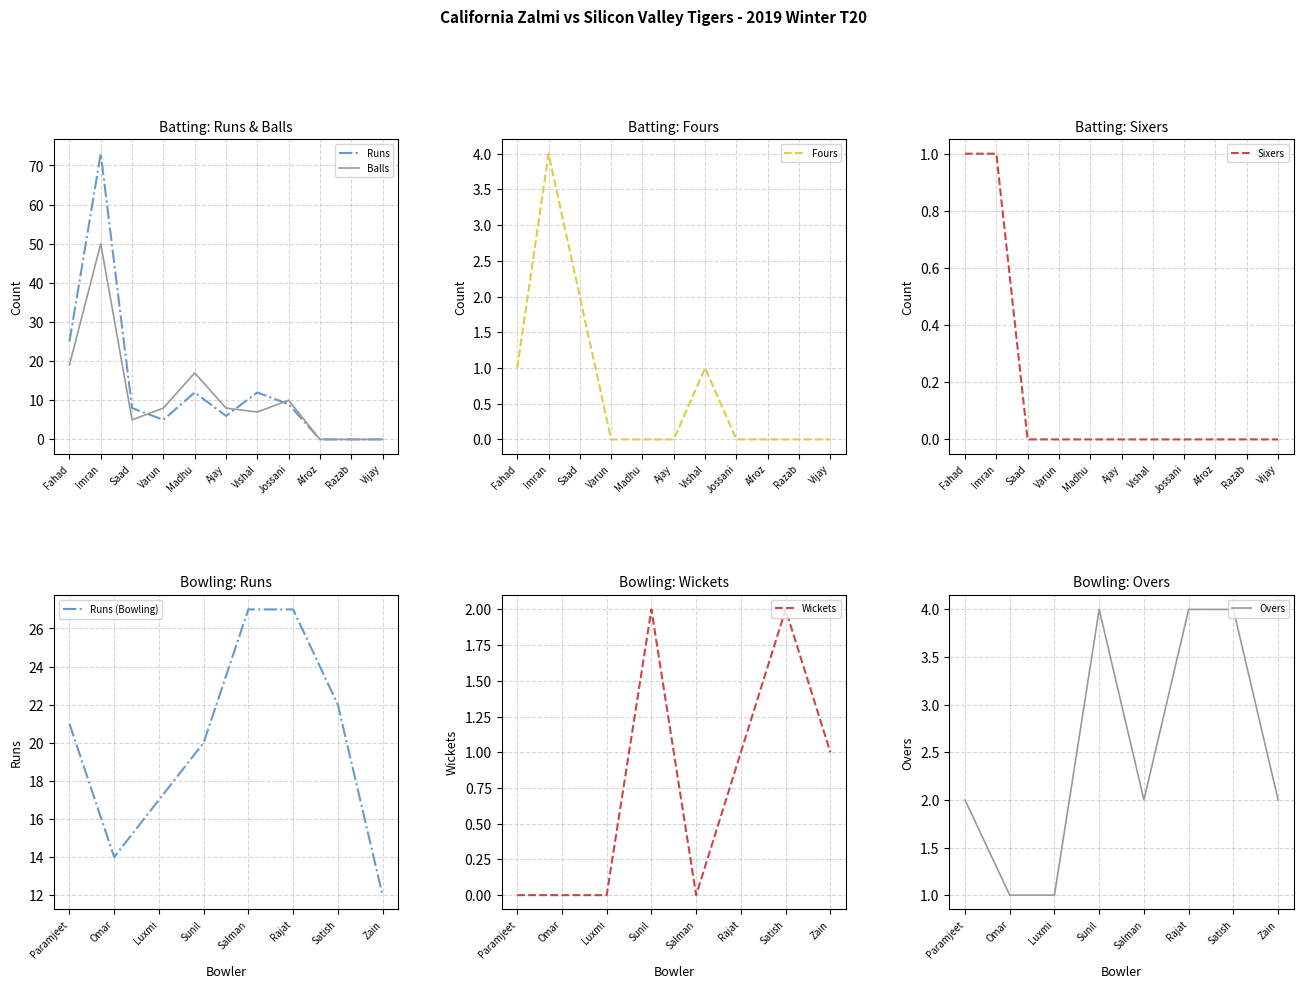

Which series has the widest spread of values?

Runs